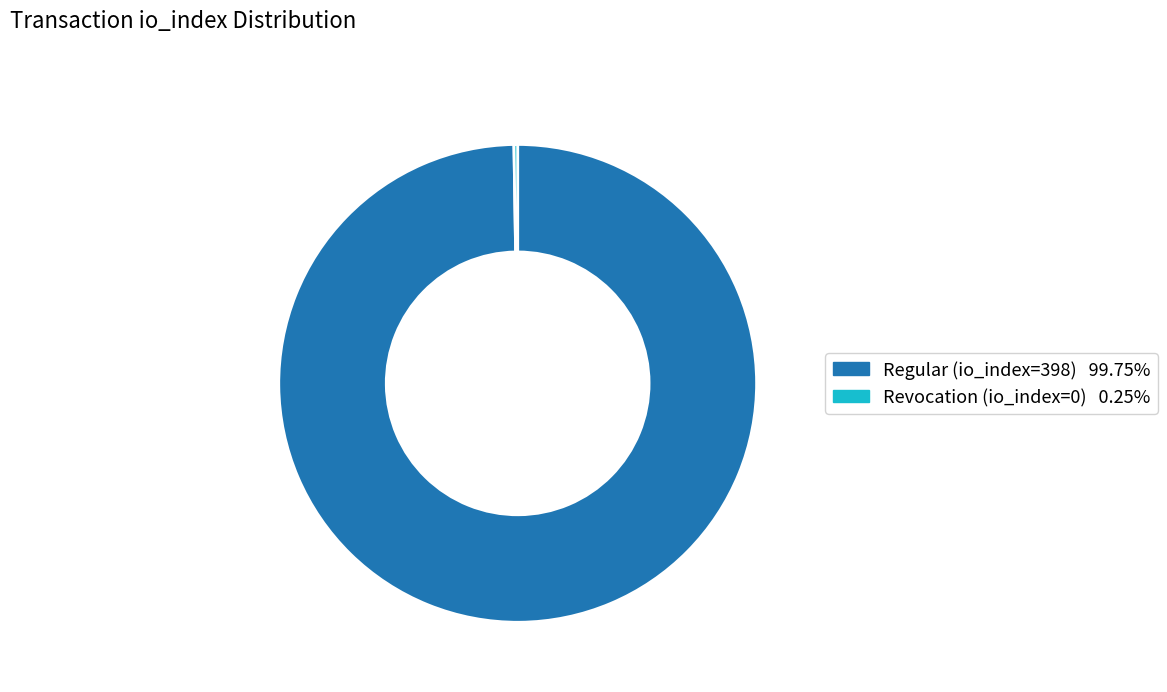

Which slice is the largest?

Regular (io_index=398)